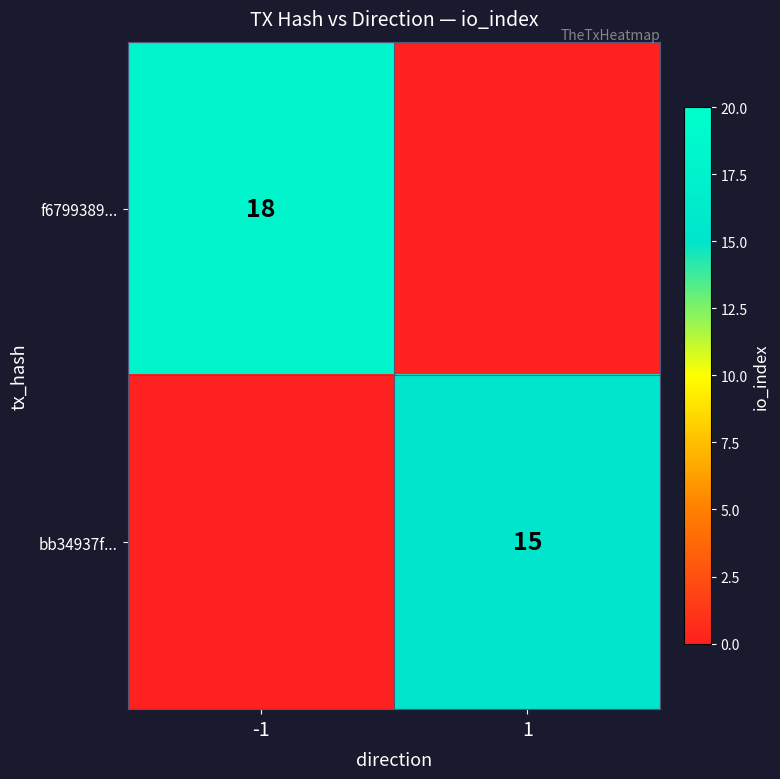

Is it true that f6799389... equals 18 at -1?

True